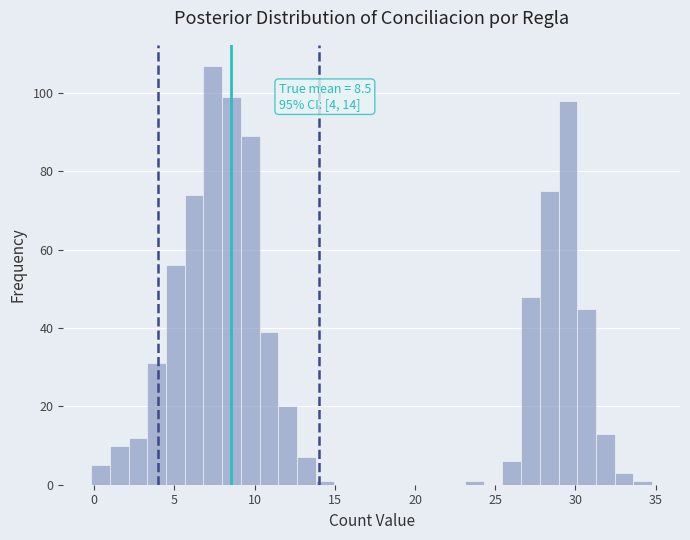

Read against the x-axis, roughly where is the centre of the tallest bar?

7.5